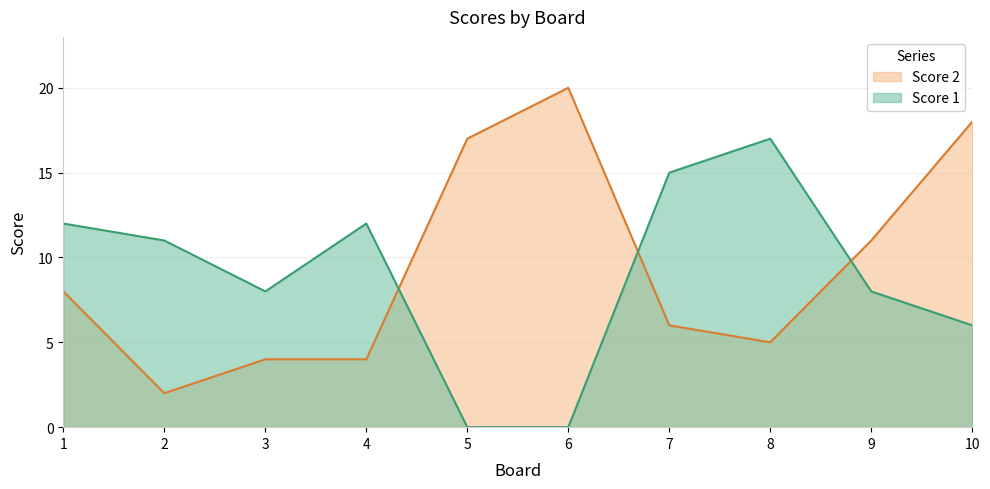

In Score 2, how many points are higher than both neighbors (excluding endpoints)?

1